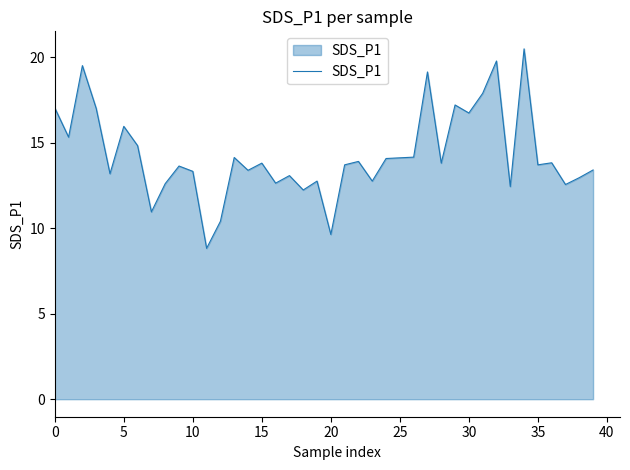

What is the maximum value shown in the chart?

20.5